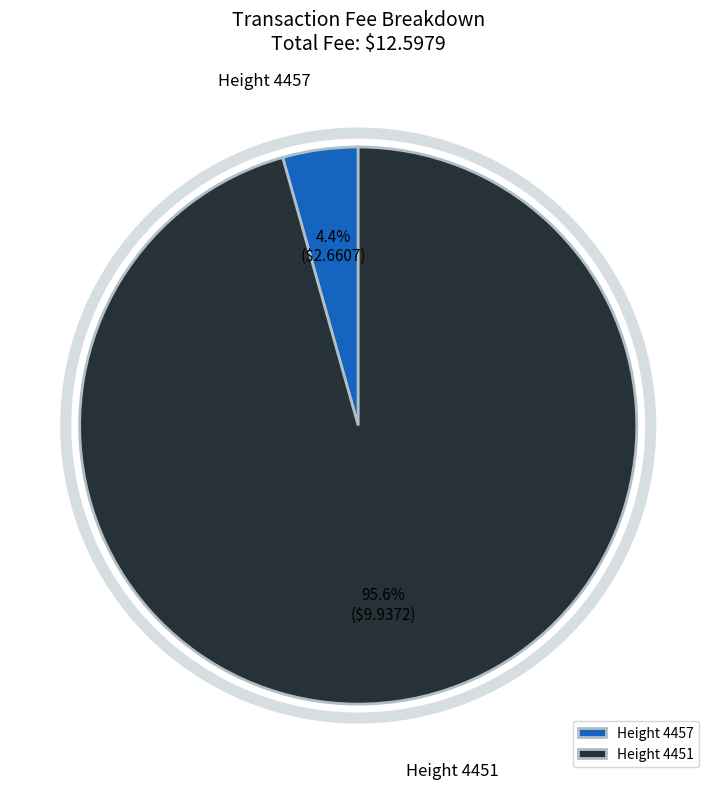

Is there a majority slice in this chart?

Yes